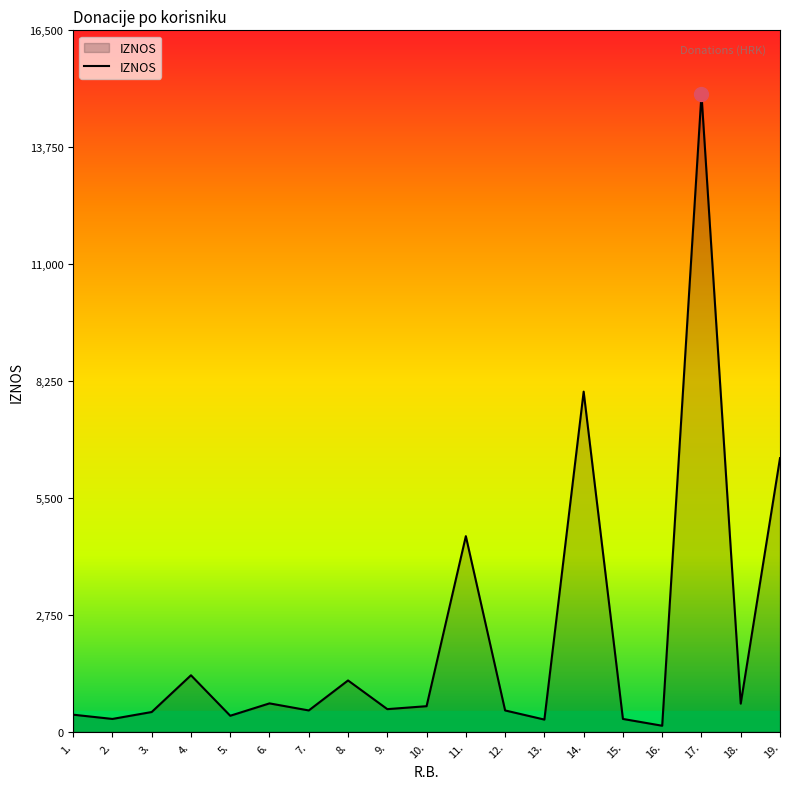

What is the ratio of the value at 9. to the value at 18.?

0.8